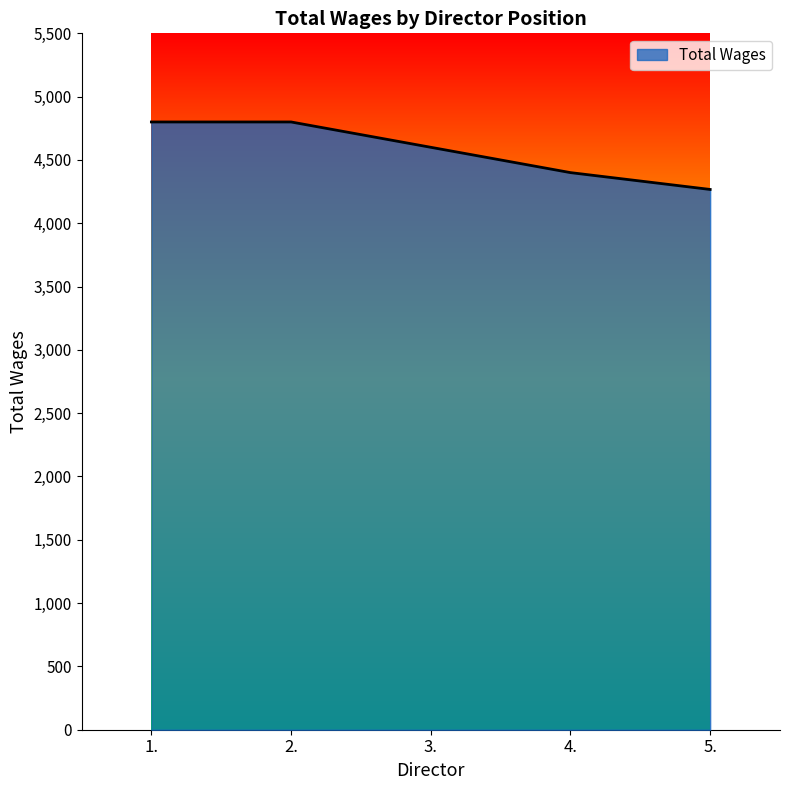

Approximately how many times larger is the value at 1. compared to 5.?

1.1